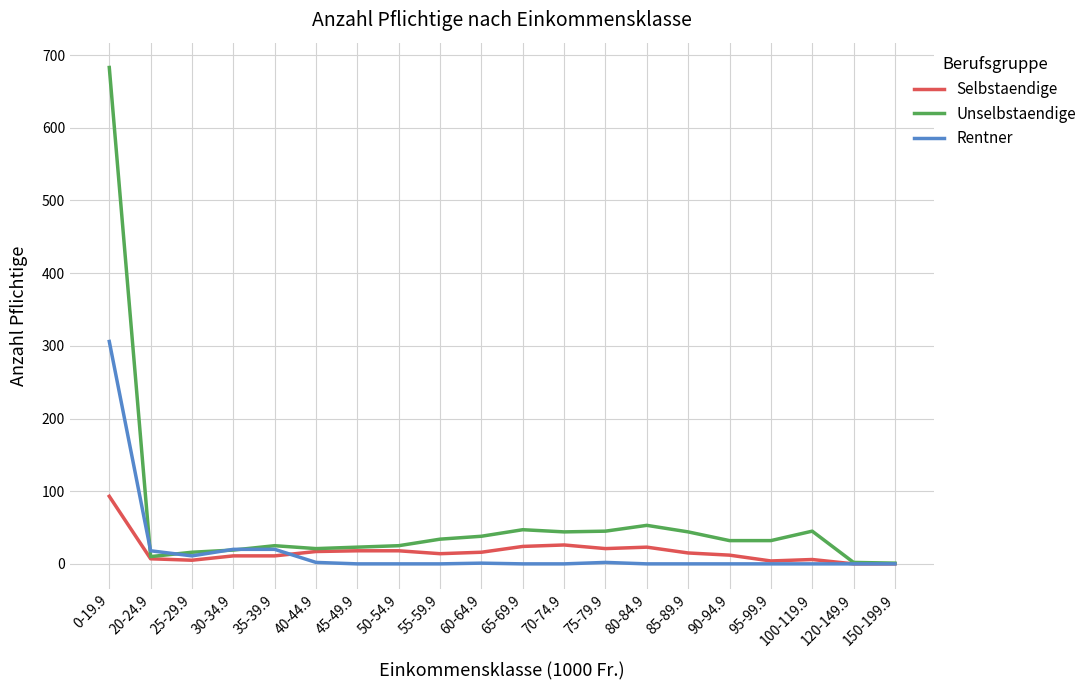

What is the difference between the second highest and second lowest values in the Rentner series?

20